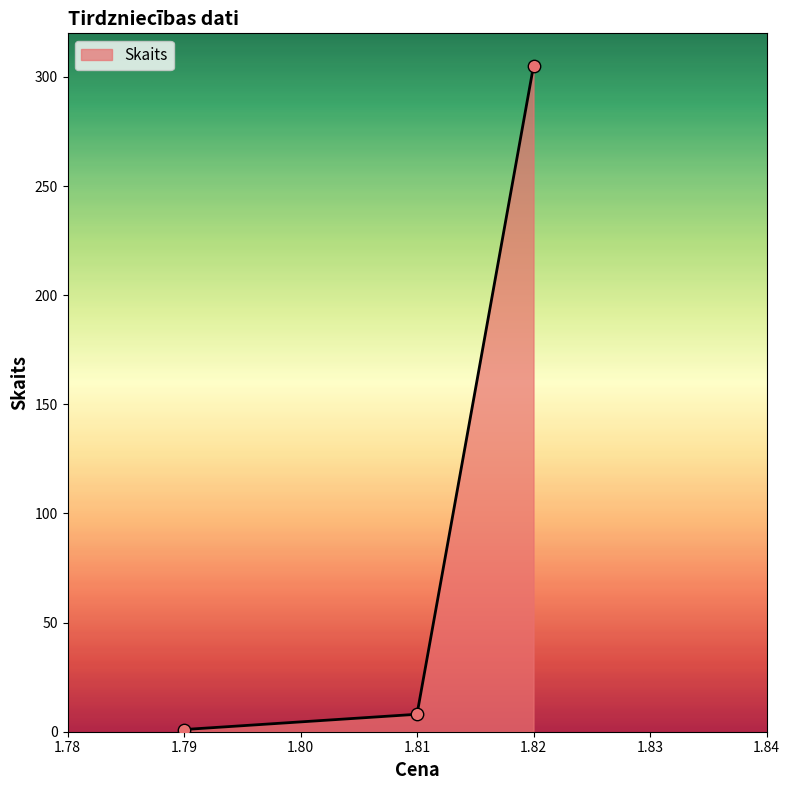

What is the ratio of the value at 1.79 to the value at 1.81?

0.1